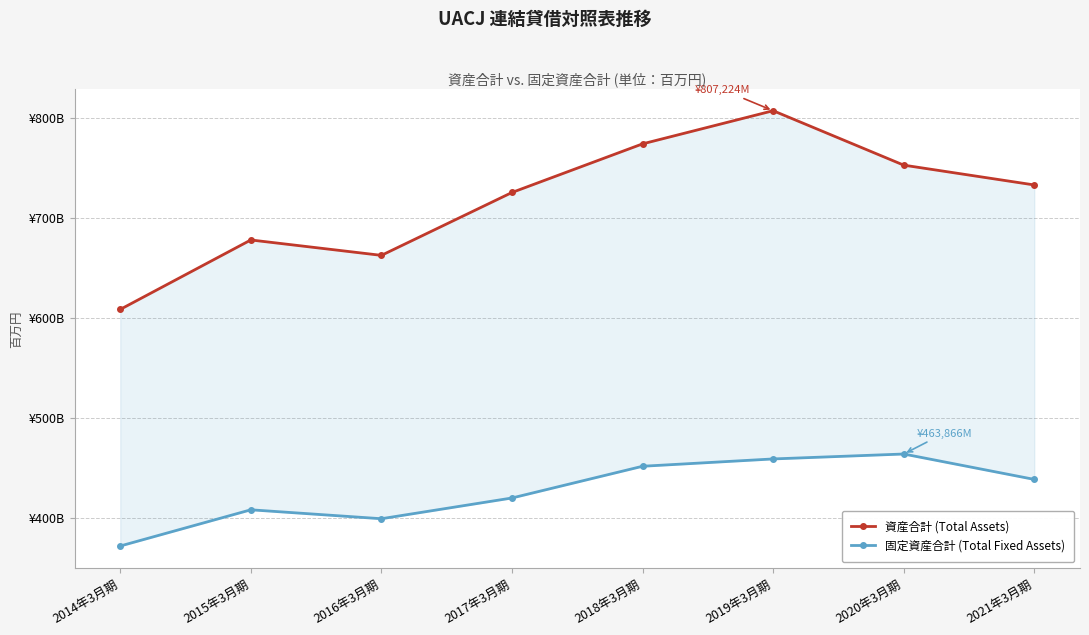

List the series in order of their peak value, lowest first.

固定資産合計 (Total Fixed Assets), 資産合計 (Total Assets)